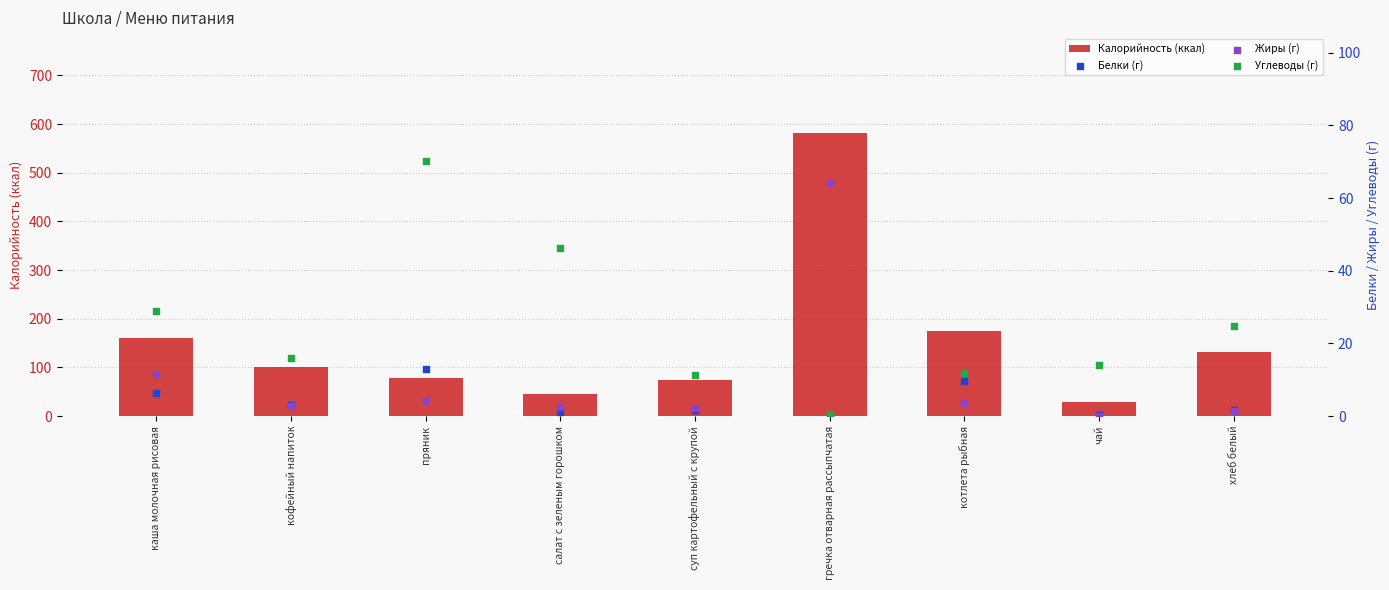

At how many categories does at least one series exceed 455?

1